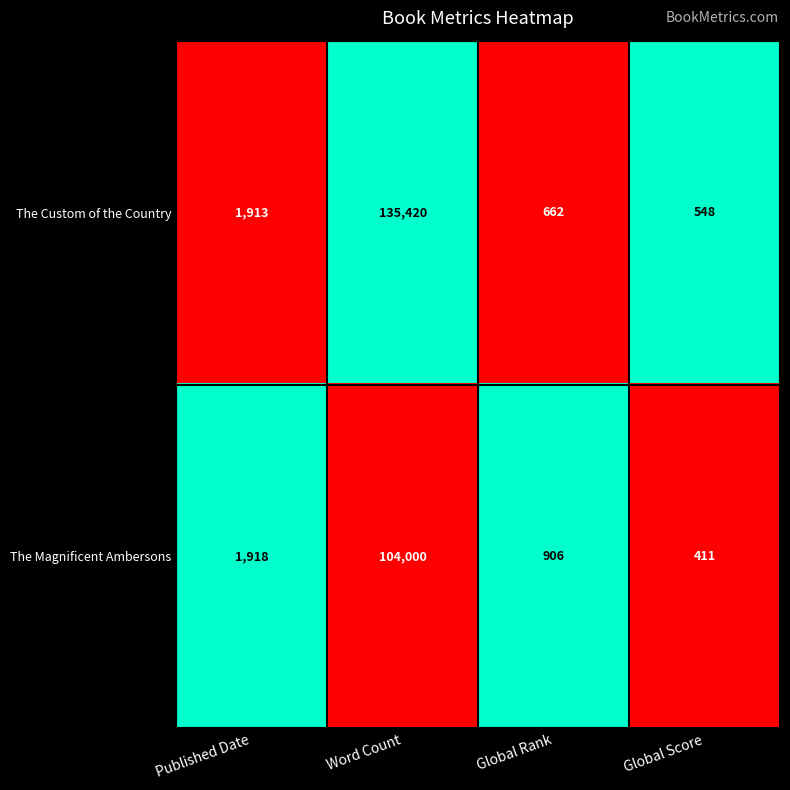

Which series has the largest total across all categories?

The Custom of the Country